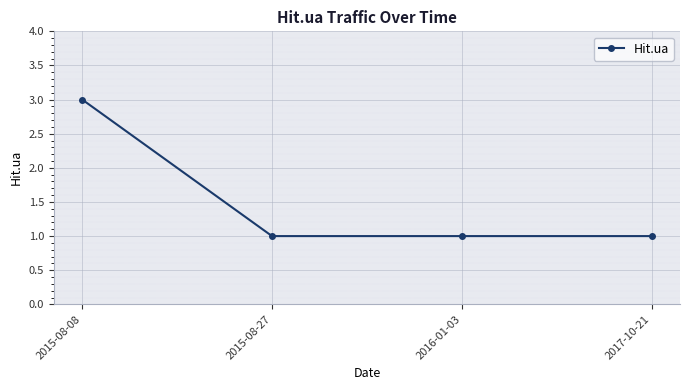

How many lines are shown in the chart?

1